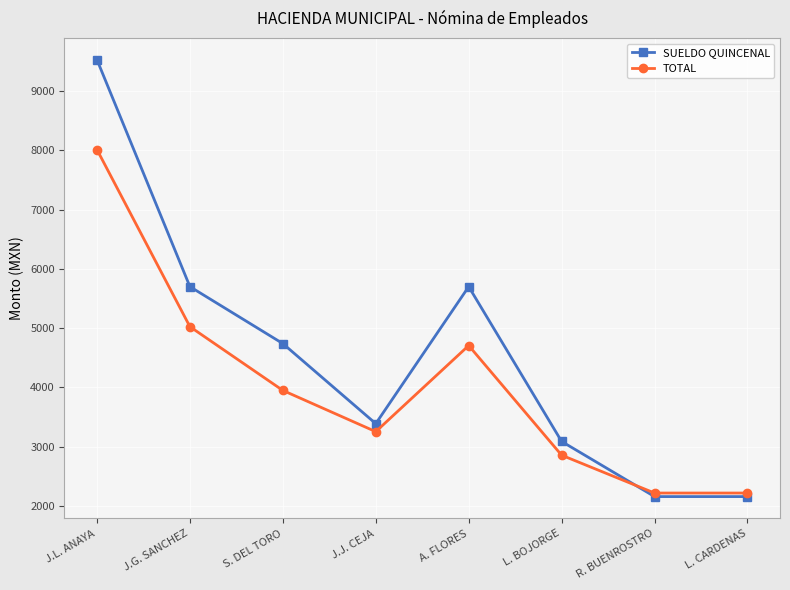

Which label corresponds to the largest value in the chart?

J.L. ANAYA